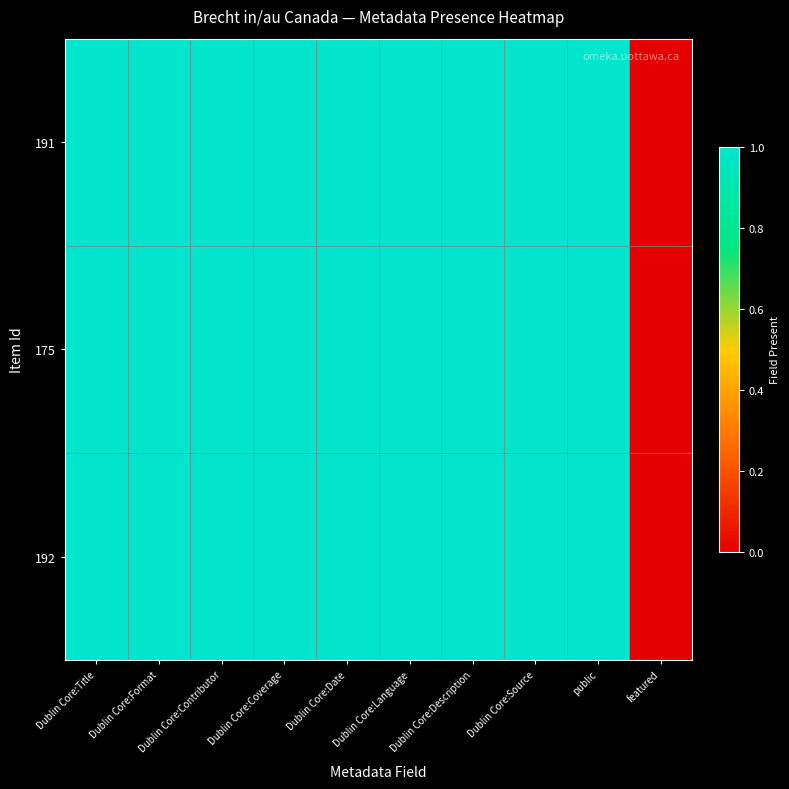

Which has a higher value, Dublin Core:Format or Dublin Core:Title?

Dublin Core:Format